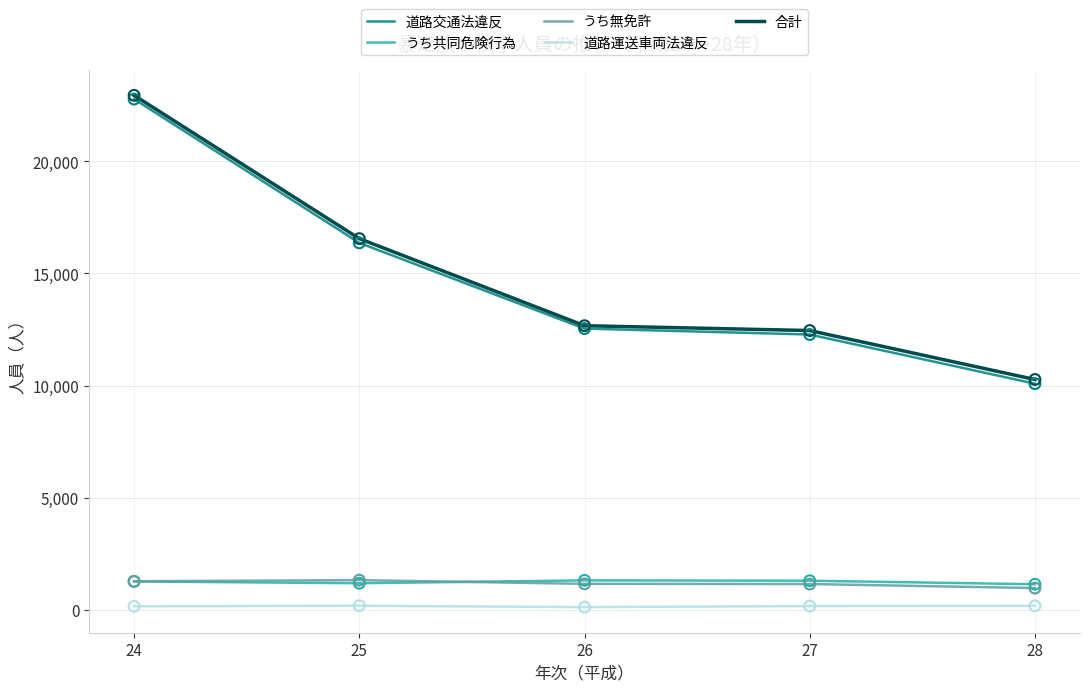

What are all the series names shown in the legend?

道路交通法違反, うち共同危険行為, うち無免許, 道路運送車両法違反, 合計